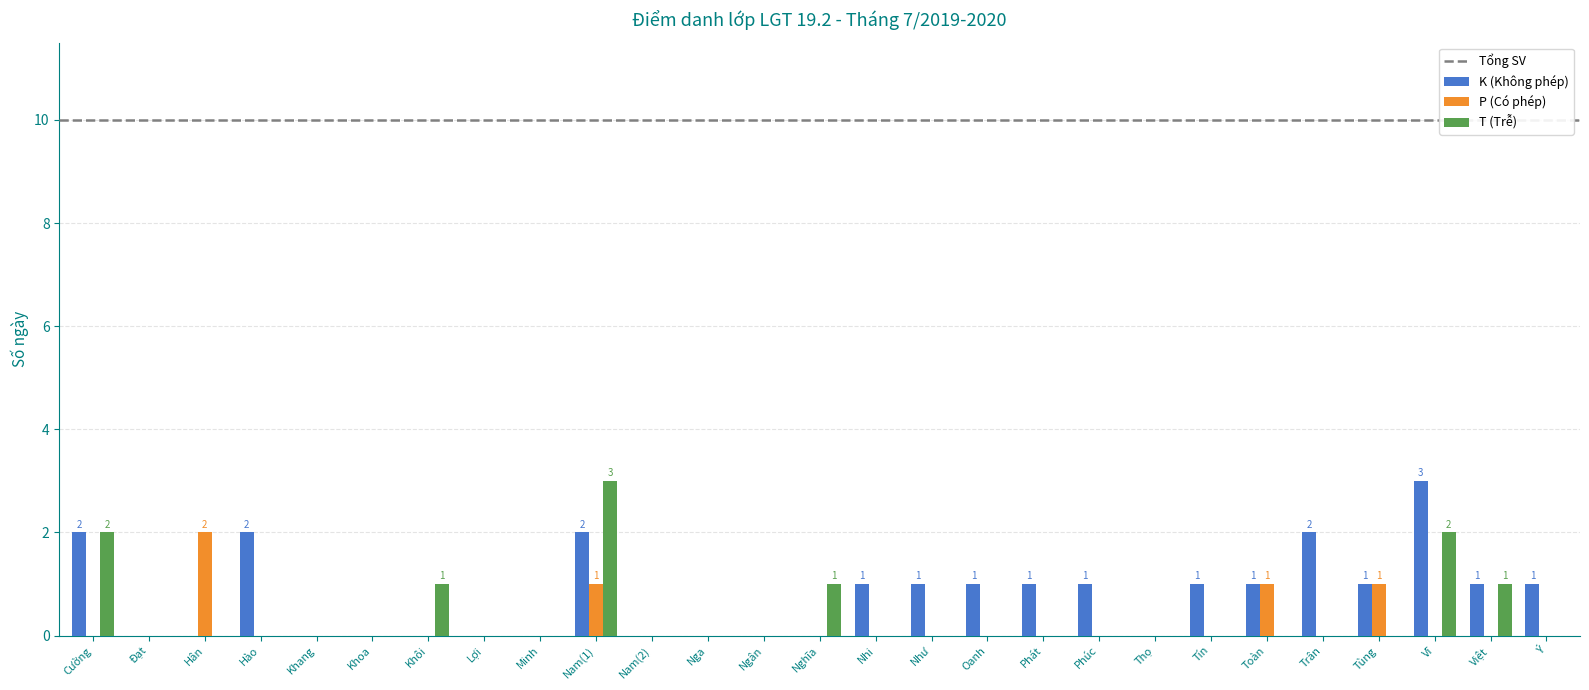

What is the greatest value displayed?

3